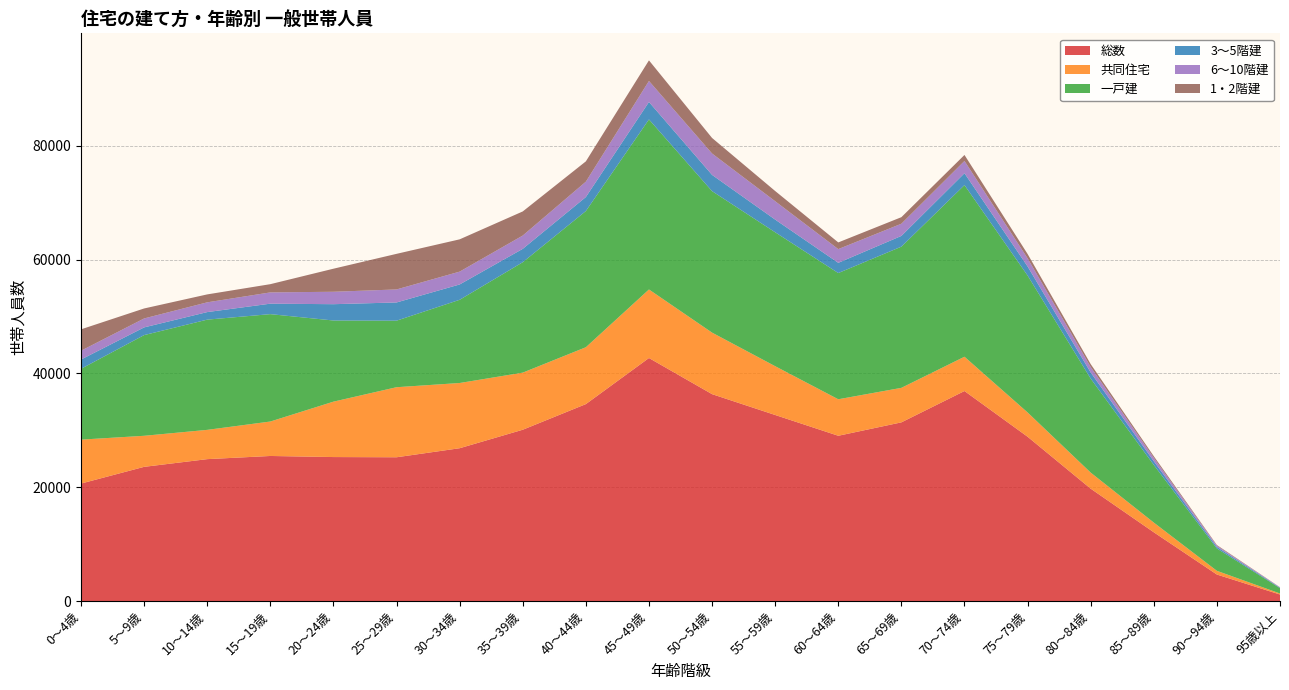

Reading left to right, list all the values displayed in this chart.

総数: 0～4歳=20645	5～9歳=23581	10～14歳=24935	15～19歳=25491	20～24歳=25301	25～29歳=25264	30～34歳=26853	35～39歳=30101	40～44歳=34604	45～49歳=42703	50～54歳=36354	55～59歳=32693	60～64歳=29042	65～69歳=31397	70～74歳=36904	75～79歳=28872	80～84歳=19749	85～89歳=12085	90～94歳=4659	95歳以上=1147
共同住宅: 0～4歳=7718	5～9歳=5456	10～14歳=5144	15～19歳=6054	20～24歳=9734	25～29歳=12309	30～34歳=11459	35～39歳=10034	40～44歳=9992	45～49歳=12043	50～54歳=10811	55～59歳=8573	60～64歳=6414	65～69歳=6064	70～74歳=6024	75～79歳=4267	80～84歳=2821	85～89歳=1704	90～94歳=654	95歳以上=181
一戸建: 0～4歳=12443	5～9歳=17693	10～14歳=19368	15～19歳=18867	20～24歳=14259	25～29歳=11691	30～34歳=14621	35～39歳=19399	40～44歳=23932	45～49歳=29880	50～54歳=24858	55～59歳=23532	60～64歳=22176	65～69歳=24809	70～74歳=30158	75～79歳=24063	80～84歳=16518	85～89歳=10128	90～94歳=3925	95歳以上=935
3～5階建: 0～4歳=1631	5～9歳=1354	10～14歳=1326	15～19歳=1840	20～24歳=2867	25～29歳=3200	30～34歳=2693	35～39歳=2351	40～44歳=2457	45～49歳=3063	50～54歳=2854	55～59歳=2227	60～64歳=1795	65～69歳=1888	70～74歳=2084	75～79歳=1591	80～84歳=1072	85～89歳=655	90～94歳=275	95歳以上=86
6～10階建: 0～4歳=1547	5～9歳=1571	10～14歳=1715	15～19歳=1980	20～24歳=2183	25～29歳=2288	30～34歳=2257	35～39歳=2337	40～44歳=2703	45～49歳=3695	50～54歳=3760	55～59歳=3228	60～64歳=2411	65～69歳=2141	70～74歳=2160	75～79歳=1429	80～84歳=969	85～89歳=596	90～94歳=218	95歳以上=50
1・2階建: 0～4歳=3757	5～9歳=1755	10～14歳=1393	15～19歳=1446	20～24歳=4051	25～29歳=6254	30～34歳=5671	35～39歳=4234	40～44歳=3567	45～49歳=3617	50～54歳=2730	55～59歳=1792	60～64歳=1176	65～69歳=1149	70～74歳=1052	75～79歳=762	80～84歳=502	85～89歳=281	90～94歳=109	95歳以上=31